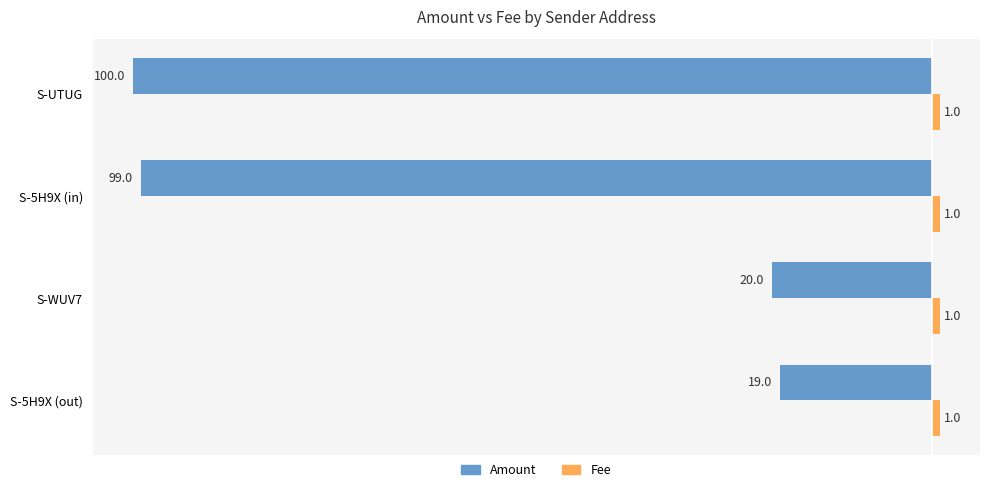

Rank the categories by Amount value from highest to lowest.

S-5H9X (out), S-WUV7, S-5H9X (in), S-UTUG